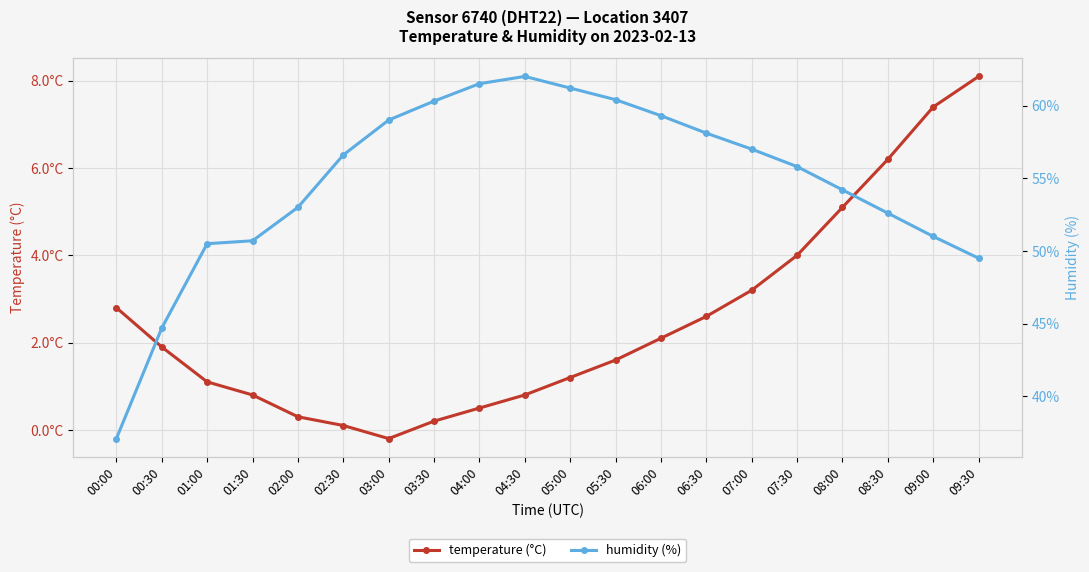

Reading right to left, list all the values displayed in this chart.

temperature: 09:30=8.1	09:00=7.4	08:30=6.2	08:00=5.1	07:30=4.0	07:00=3.2	06:30=2.6	06:00=2.1	05:30=1.6	05:00=1.2	04:30=0.8	04:00=0.5	03:30=0.2	03:00=-0.2	02:30=0.1	02:00=0.3	01:30=0.8	01:00=1.1	00:30=1.9	00:00=2.8
humidity: 09:30=49.5	09:00=51.0	08:30=52.6	08:00=54.2	07:30=55.8	07:00=57.0	06:30=58.1	06:00=59.3	05:30=60.4	05:00=61.2	04:30=62.0	04:00=61.5	03:30=60.3	03:00=59.0	02:30=56.6	02:00=53.0	01:30=50.7	01:00=50.5	00:30=44.7	00:00=37.1